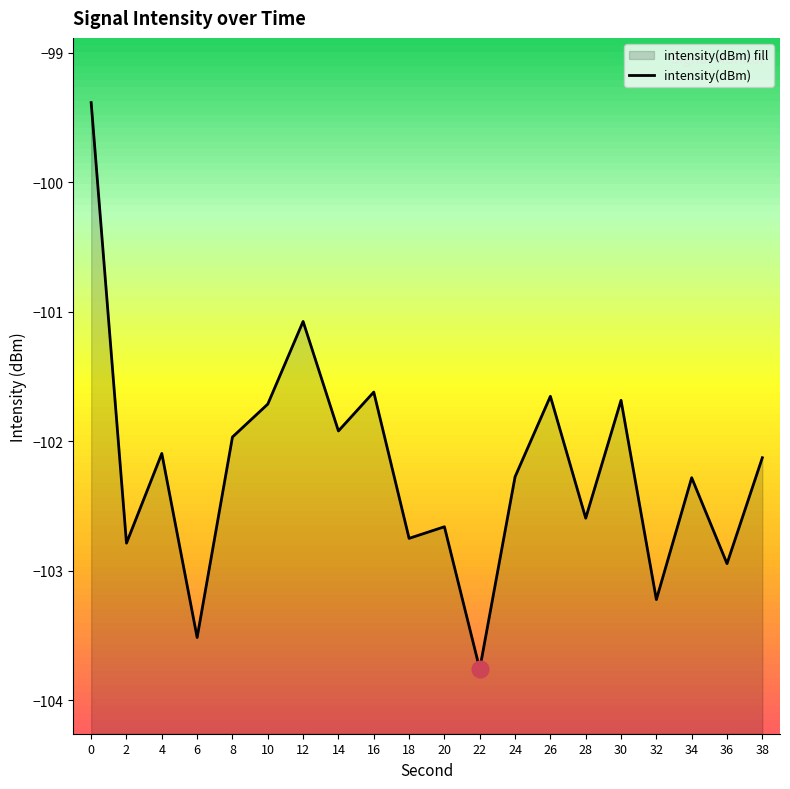

What is the maximum value shown in the chart?

-99.4